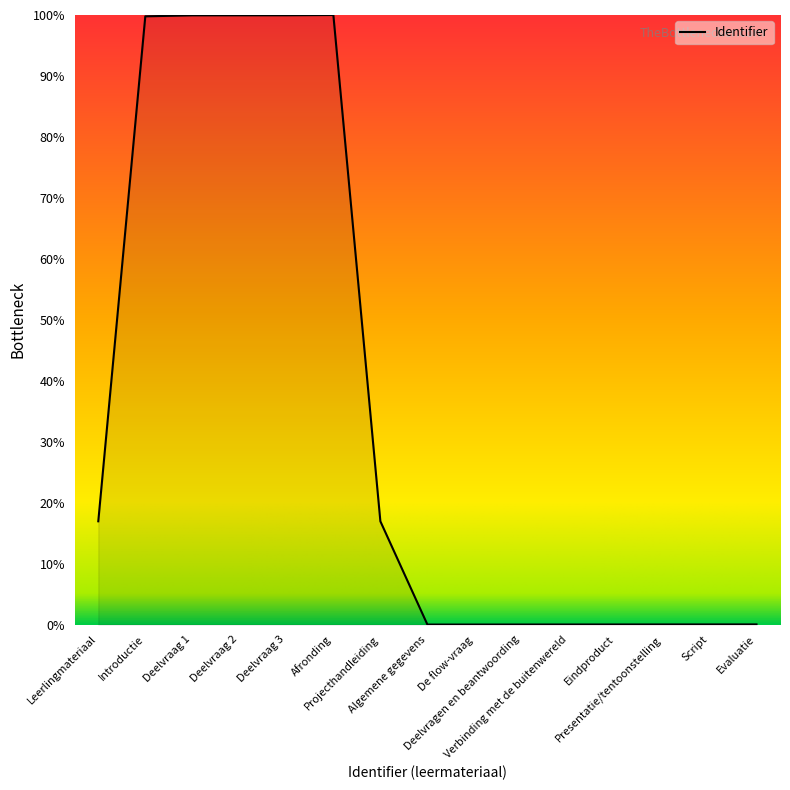

What is the greatest value displayed?

100.0